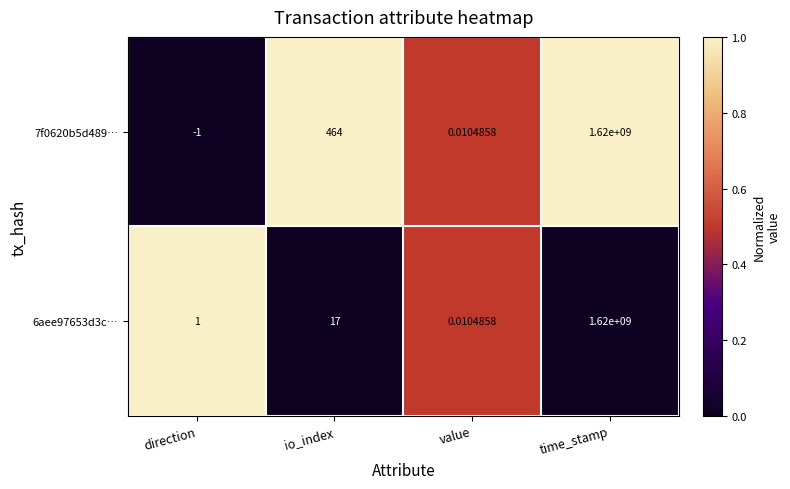

At which category does the chart reach its minimum across all series?

direction